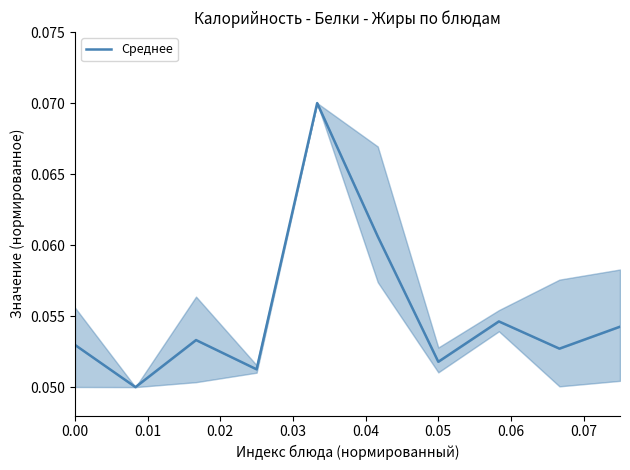

The chart shows a value of 0.0 at 0.07. True or false?

False